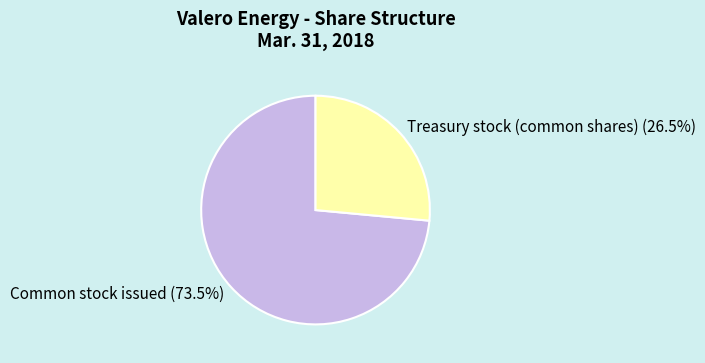

Is there a majority slice in this chart?

Yes